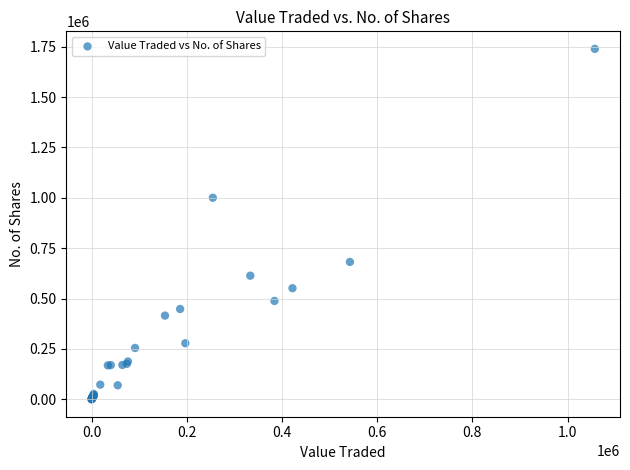

What Y value in the scatter plot is closest to 869889?

1000304